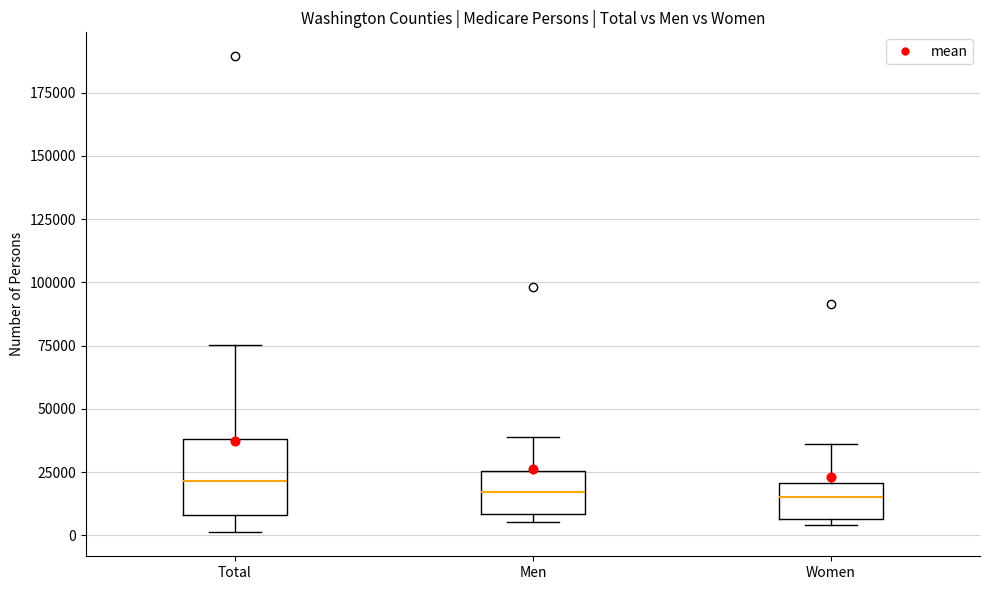

Where is the lower edge of the box for Women on the y-axis? The values are not printed on the chart, so give them approximately, as read against the axis.

5000